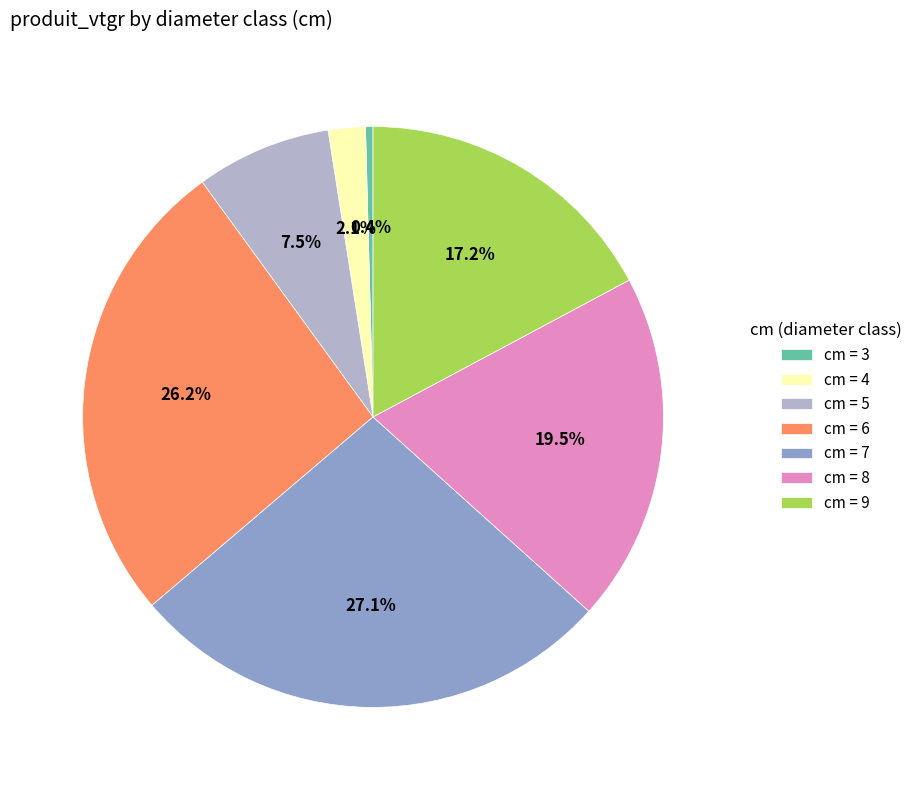

Which has a higher value, cm = 5 or cm = 3?

cm = 5